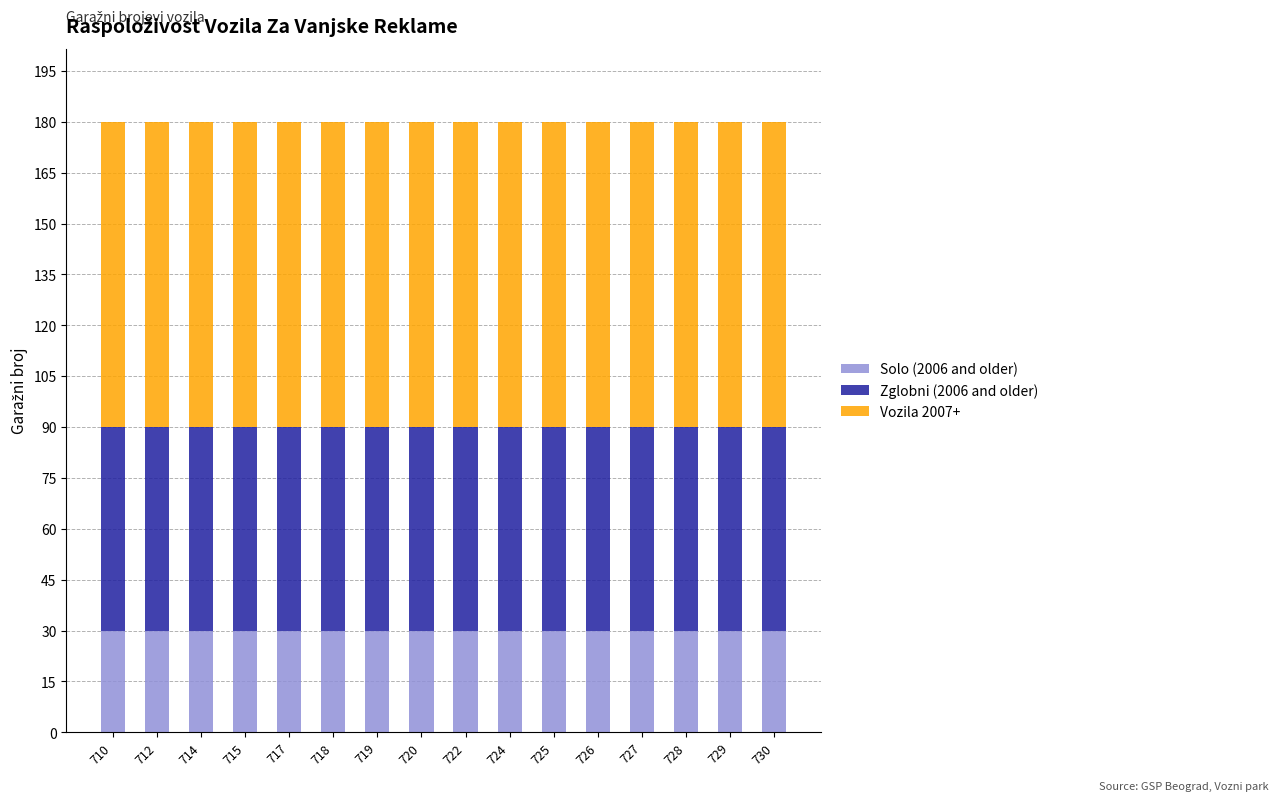

Are the bars grouped side by side (vs. stacked)?

No